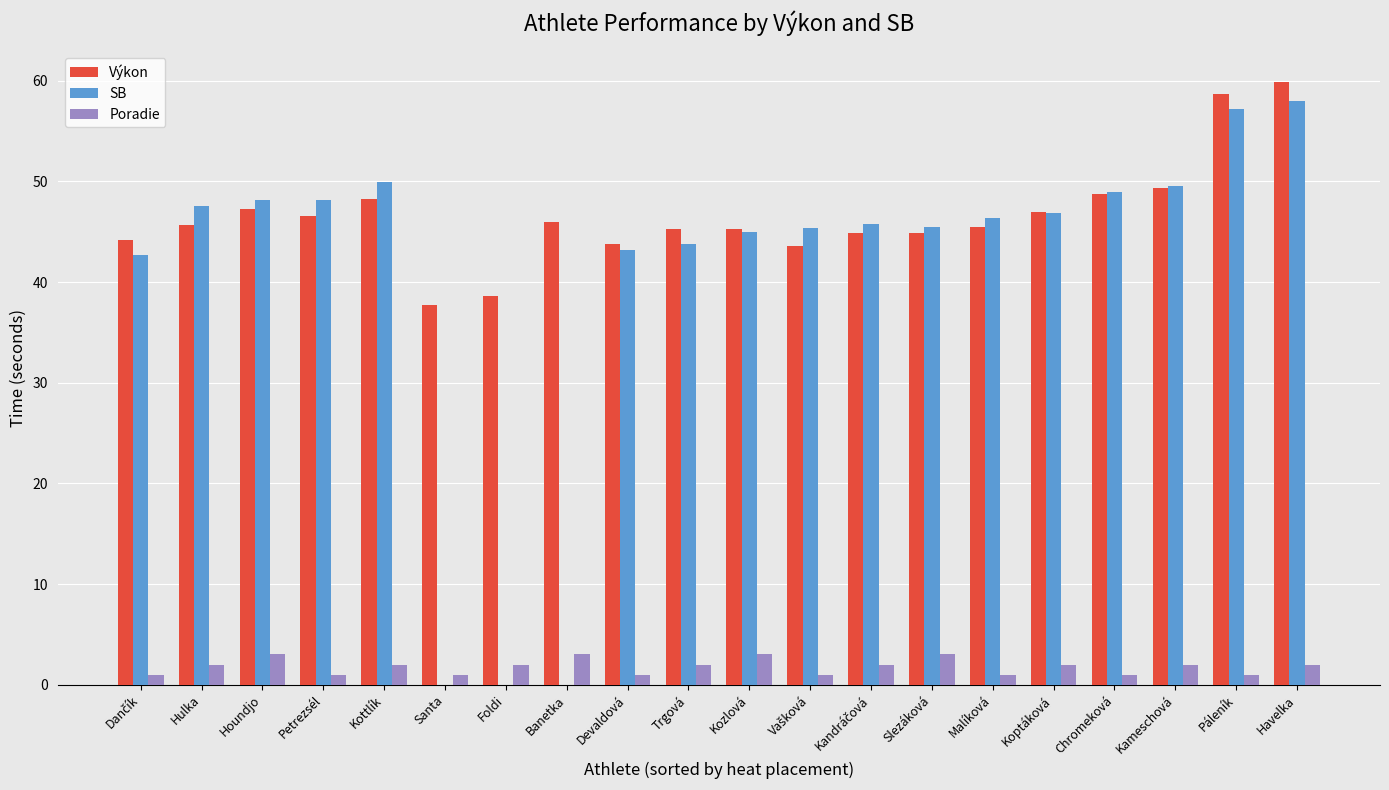

What is the difference between the SB values at Koptáková and Páleník?

10.3